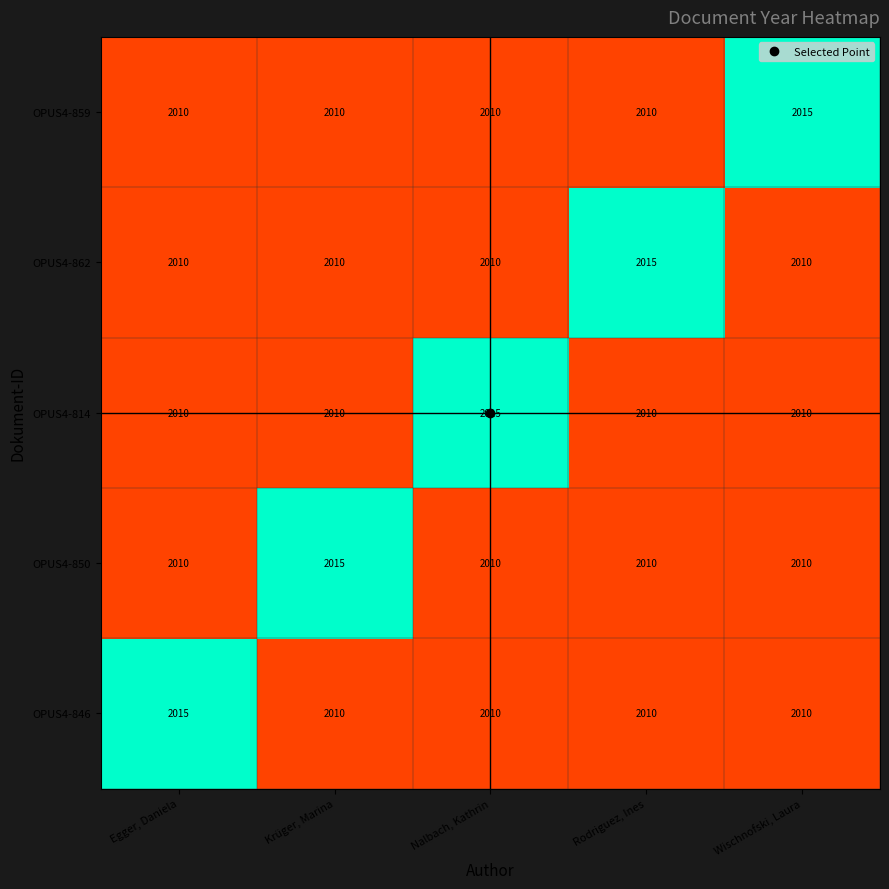

At how many categories does at least one series exceed 2011?

5